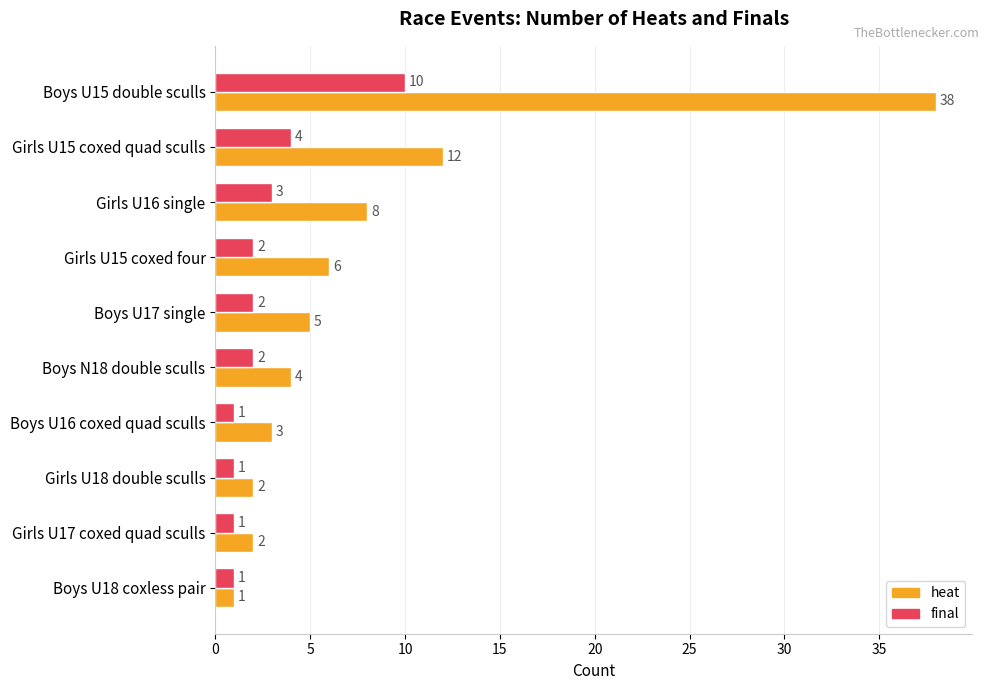

At how many categories does at least one series exceed 17?

1